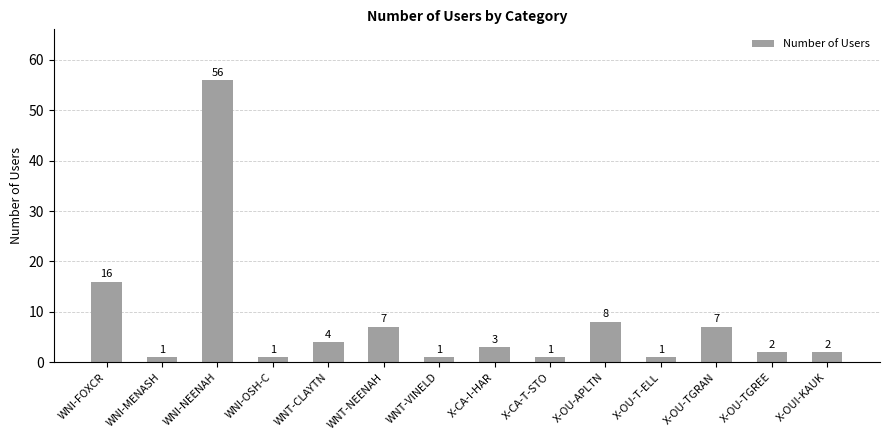

What is the difference between the maximum and second lowest values?

55